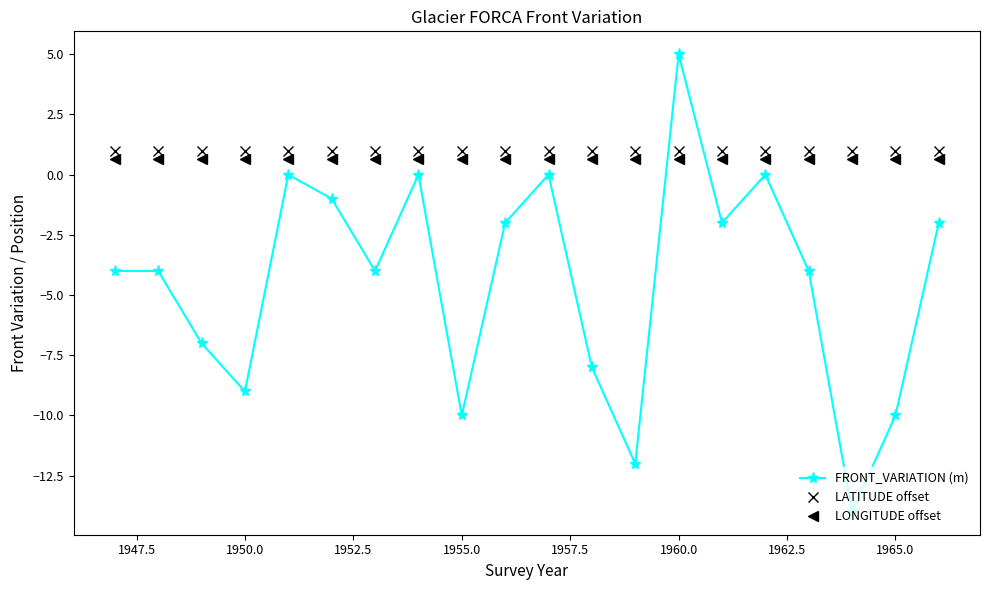

Does the chart have visible grid lines?

No